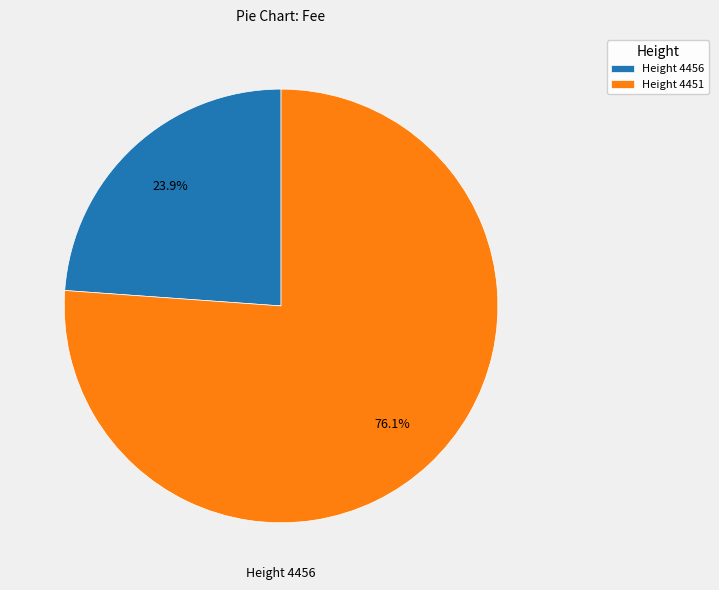

To the nearest percent, what is the difference between the largest and smallest slice percentages?

52%